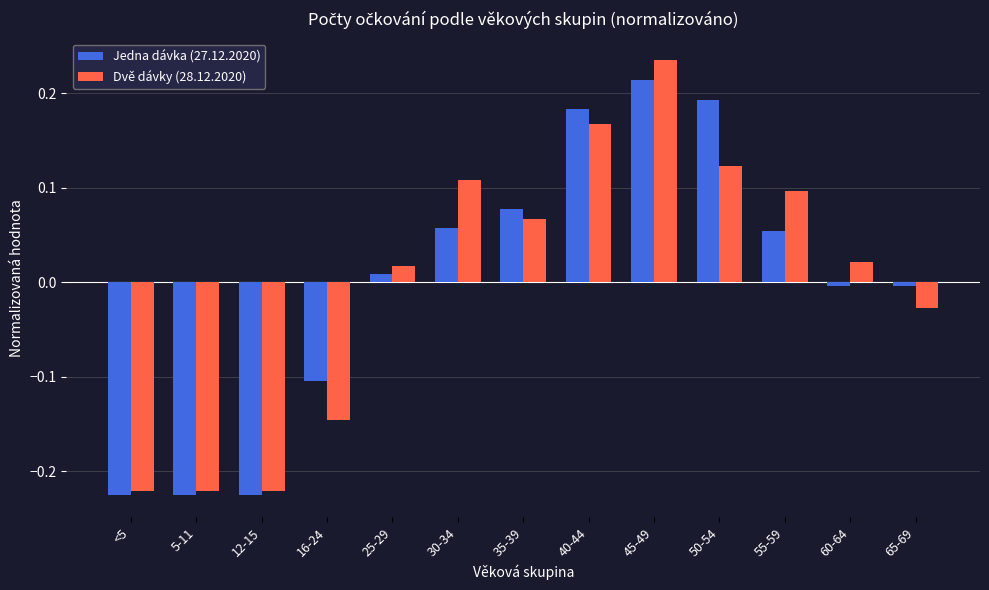

The value of Dvě dávky (28.12.2020) at <5 is -0.1. True or false?

False